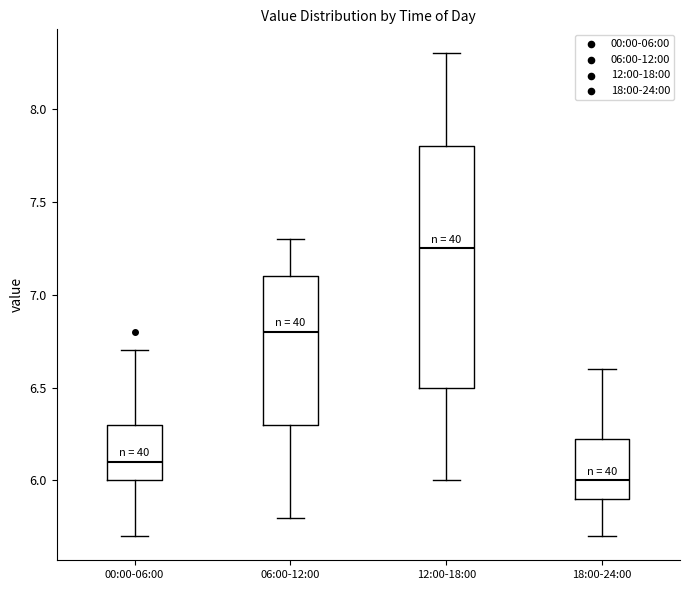

Which box is the tallest, from its lower edge to its upper edge?

12:00-18:00